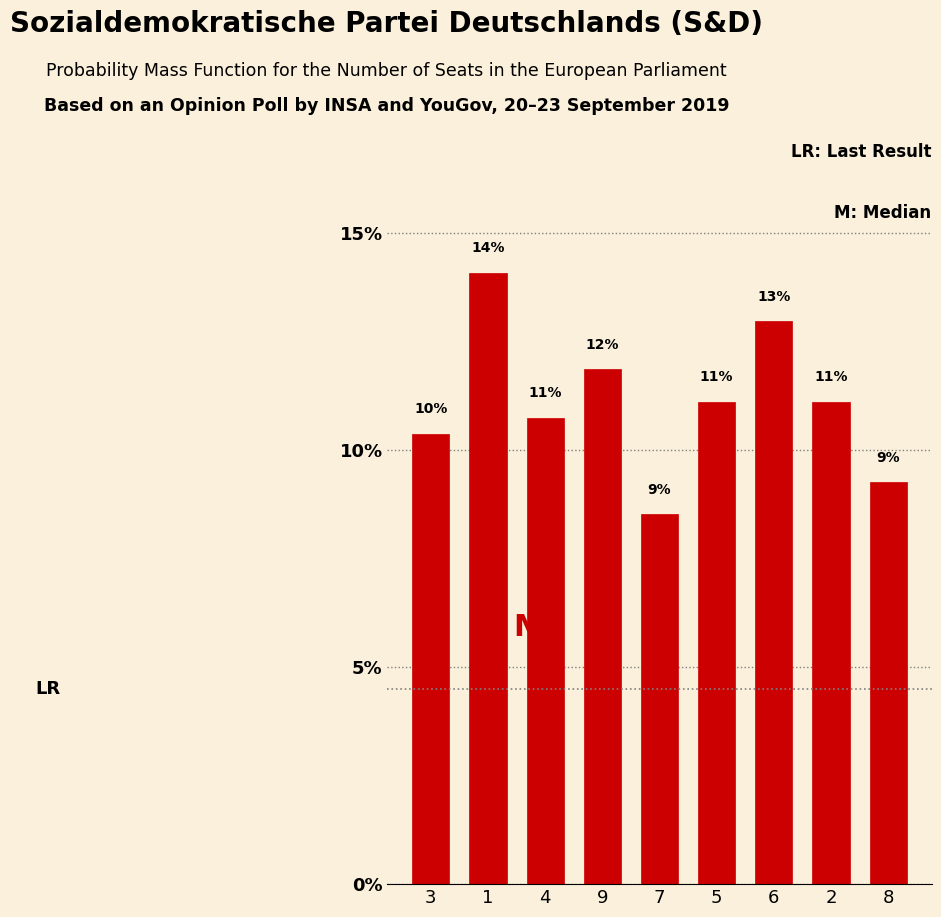

Reading left to right, extract all data points from this chart.

3=10.4	1=14.1	4=10.7	9=11.9	7=8.5	5=11.1	6=13.0	2=11.1	8=9.3